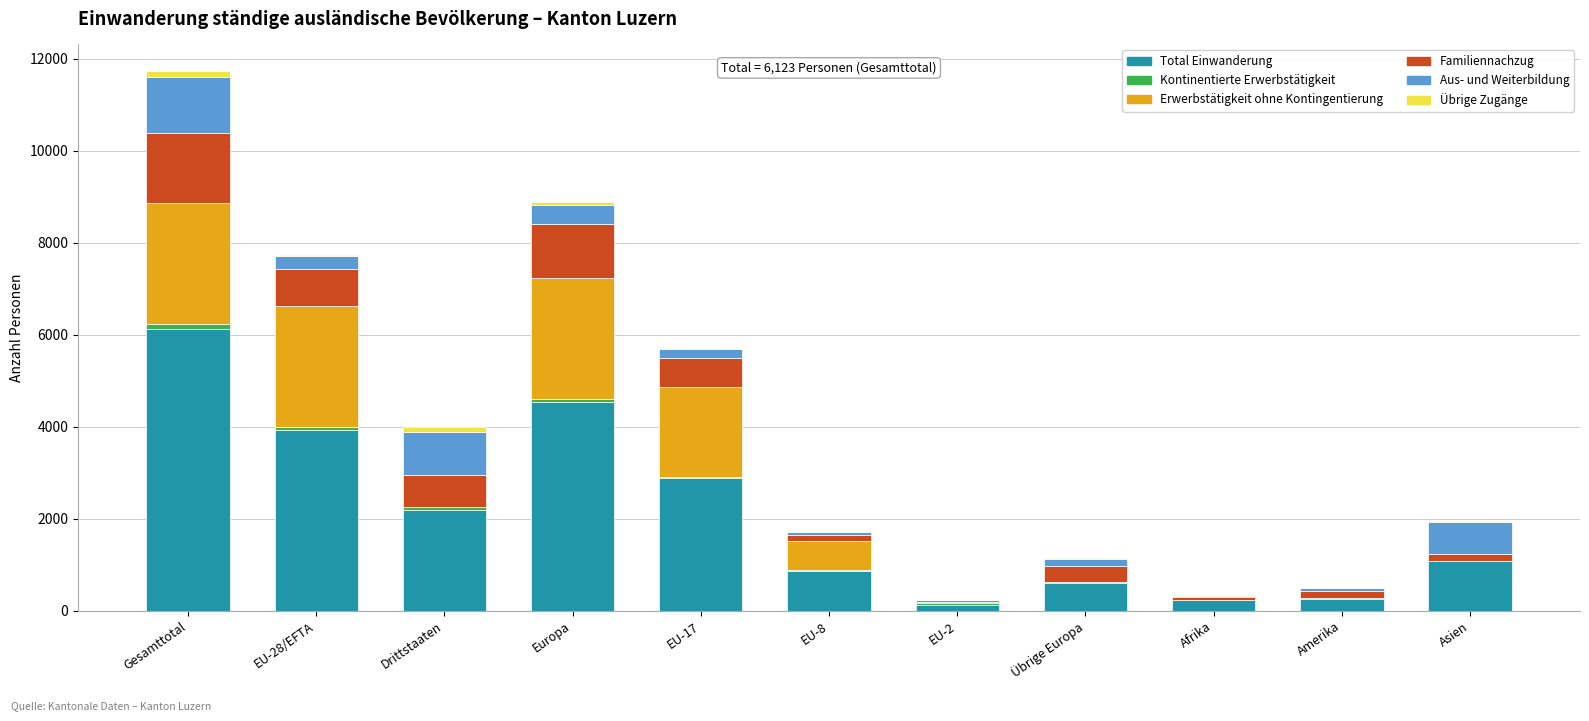

At which label does Total Einwanderung reach its peak?

Gesamttotal